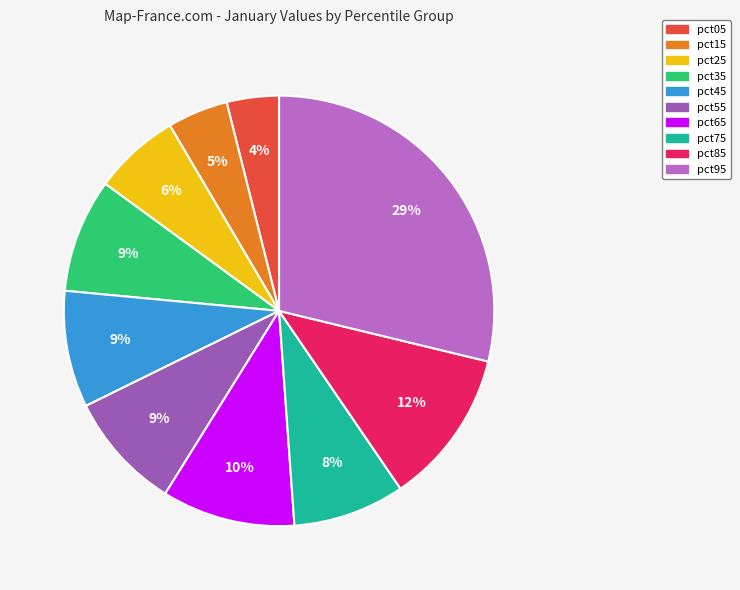

How many slices are in this pie chart?

10